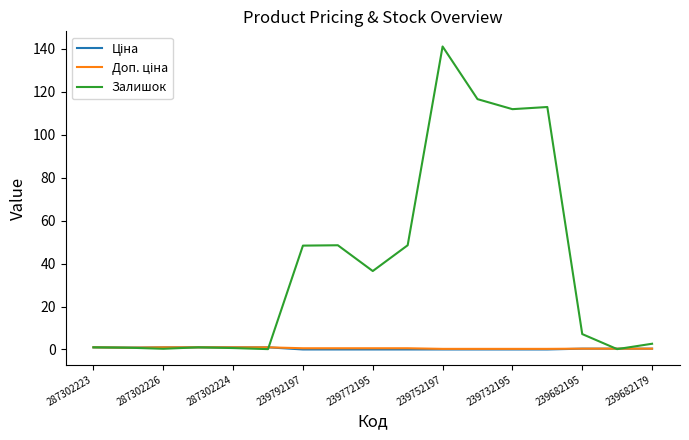

What is the greatest value displayed?

141.0